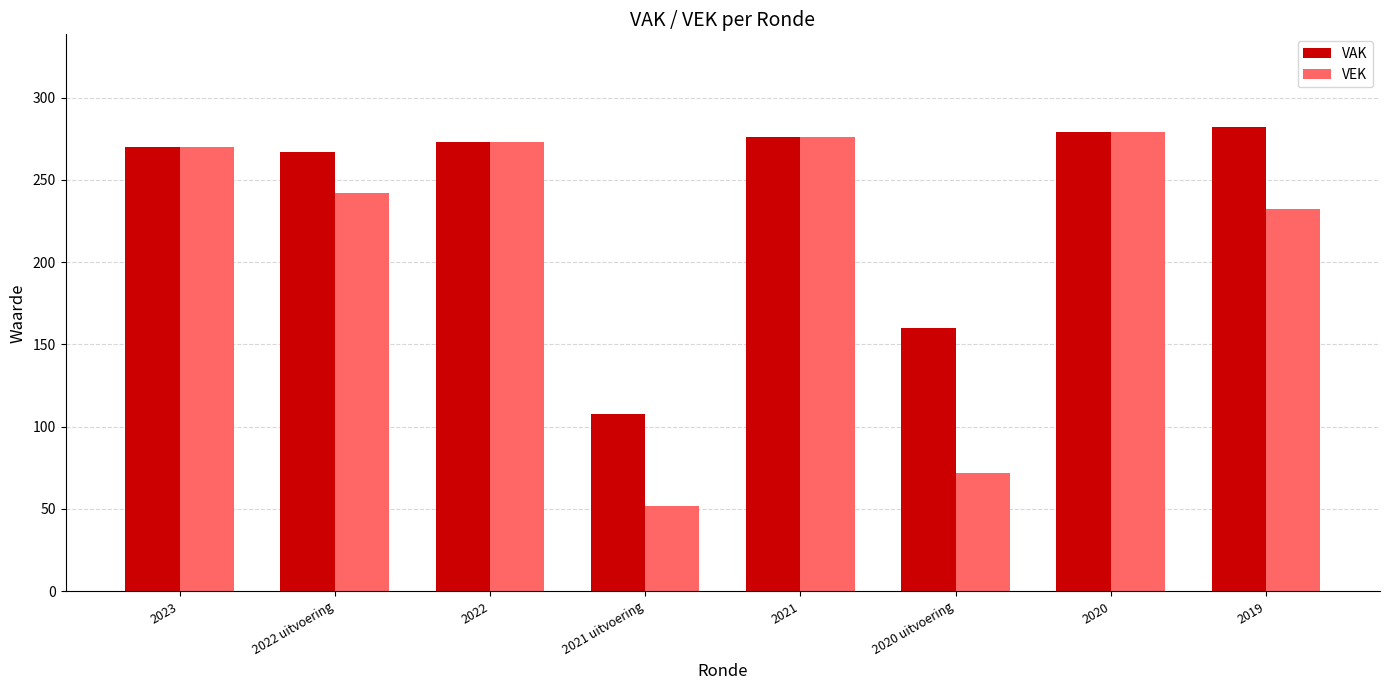

Which category has the lowest value in the VAK series?

2021 uitvoering